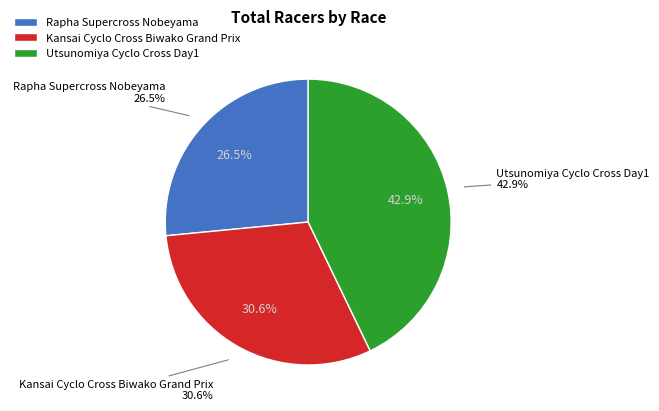

Rank the categories by value from highest to lowest.

Utsunomiya Cyclo Cross Day1, Kansai Cyclo Cross Biwako Grand Prix, Rapha Supercross Nobeyama